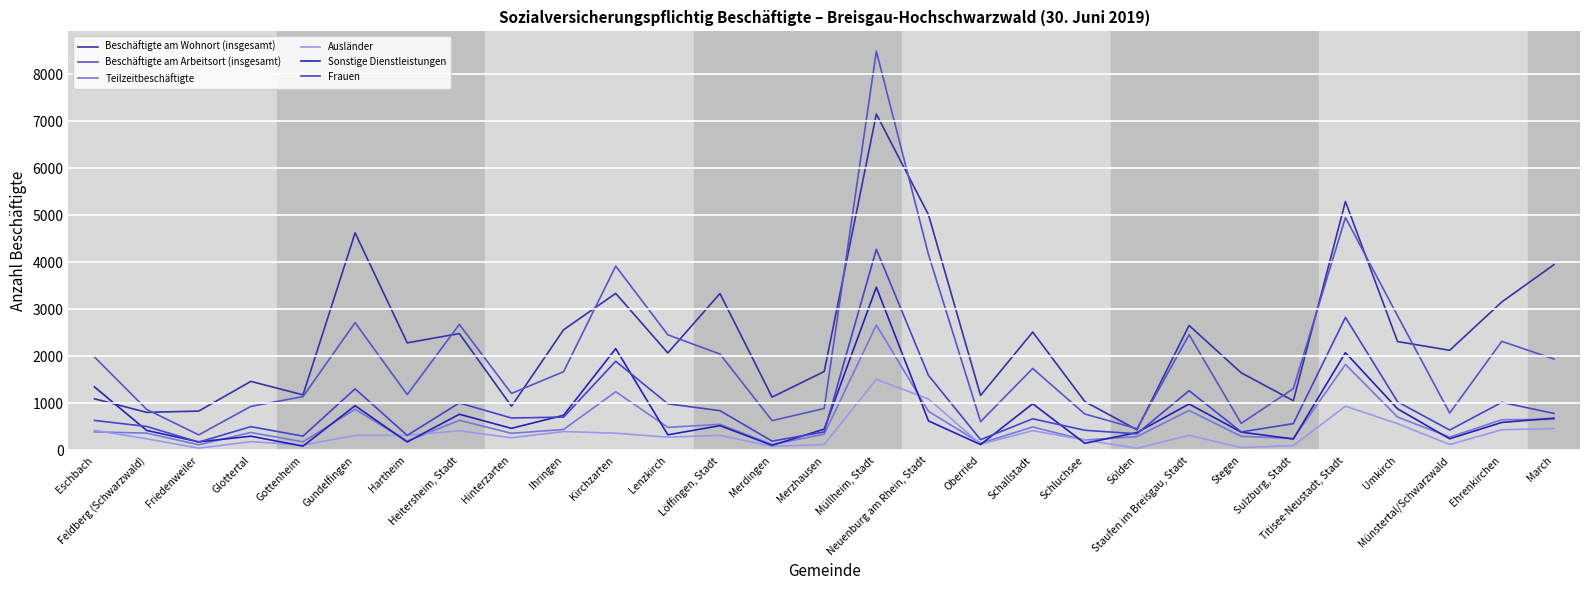

Rank the series by their maximum value, from highest to lowest.

Beschäftigte am Arbeitsort (insgesamt), Beschäftigte am Wohnort (insgesamt), Frauen, Sonstige Dienstleistungen, Teilzeitbeschäftigte, Ausländer